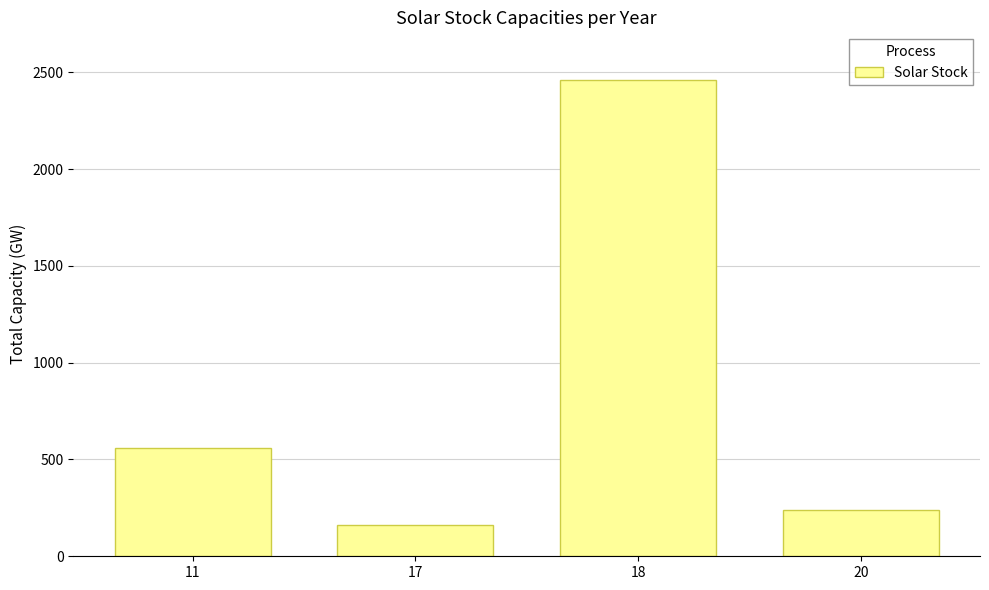

Which label corresponds to the largest value in the chart?

18